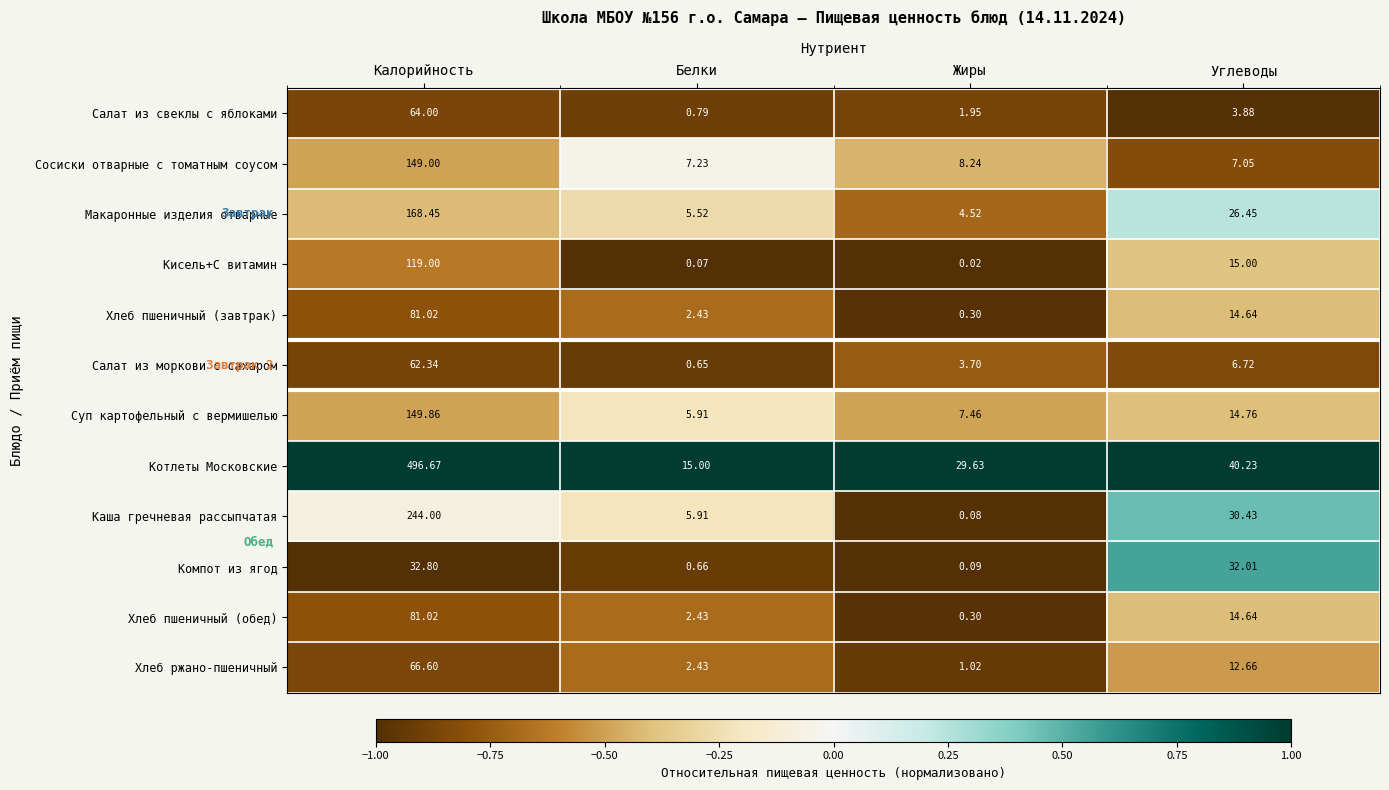

Rank the categories by Котлеты Московские value from highest to lowest.

Калорийность, Углеводы, Жиры, Белки